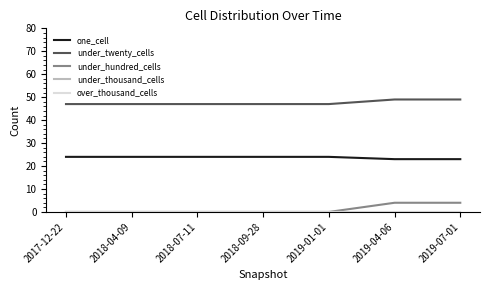

Is this an area chart (filled region under the line)?

No